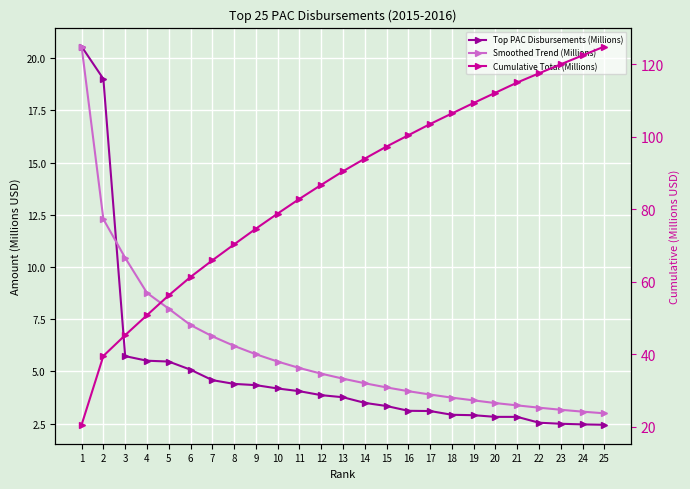

Reading right to left, list all the values displayed in this chart.

Top PAC Disbursements (Millions): 2.4	2.5	2.5	2.5	2.8	2.8	2.9	2.9	3.1	3.1	3.3	3.5	3.8	3.9	4.0	4.2	4.3	4.4	4.6	5.1	5.5	5.5	5.7	19.0	20.6
Smoothed Trend (Millions): 3.0	3.1	3.2	3.3	3.4	3.5	3.6	3.7	3.9	4.0	4.2	4.4	4.7	4.9	5.2	5.5	5.8	6.2	6.7	7.2	8.0	8.8	10.4	12.3	20.6
Cumulative Total (Millions): 125.0	122.5	120.1	117.6	115.0	112.2	109.4	106.5	103.6	100.5	97.4	94.0	90.5	86.8	82.9	78.9	74.7	70.3	65.9	61.4	56.3	50.8	45.3	39.6	20.6